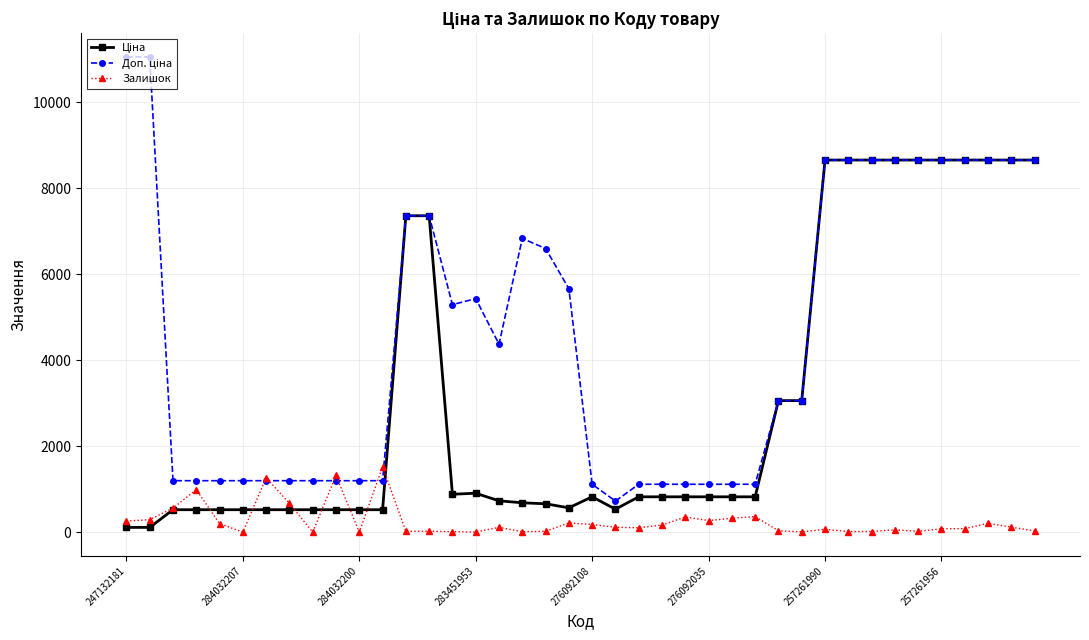

At how many categories does at least one series exceed 7043?

14